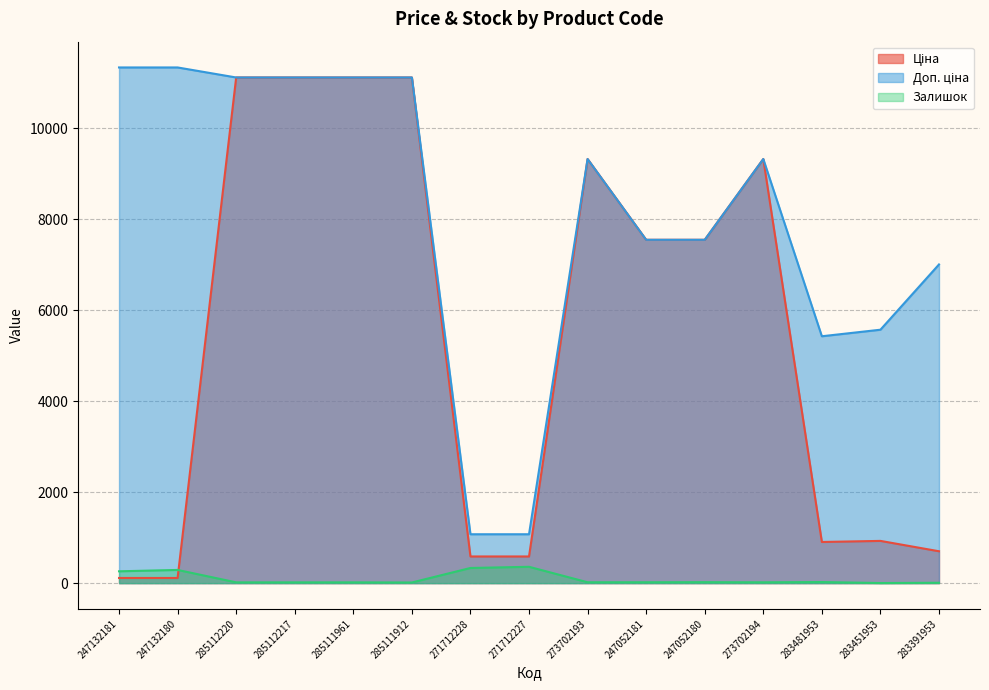

What is the difference between the second highest and second lowest values in the Доп. ціна series?

10259.5